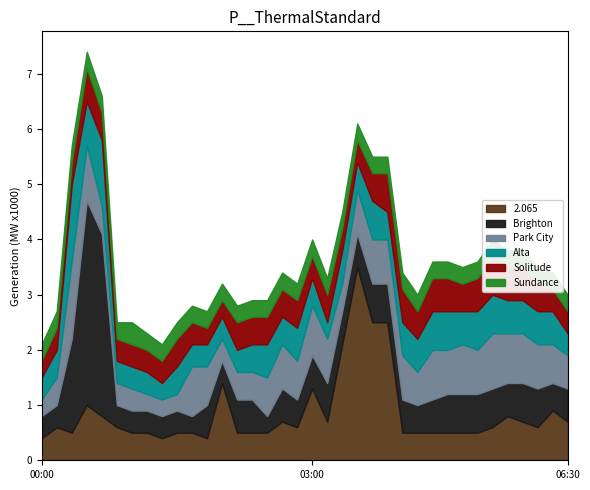

What is the lowest value of the 2.065 series?

0.4